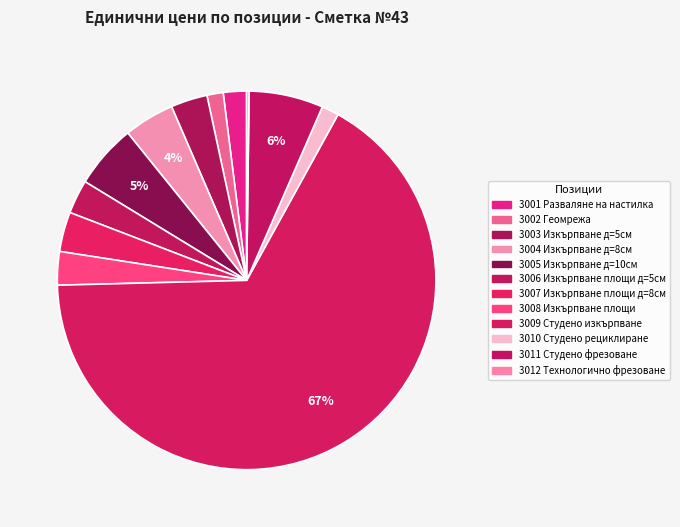

How much of the chart is everything except 3008?

97.1%